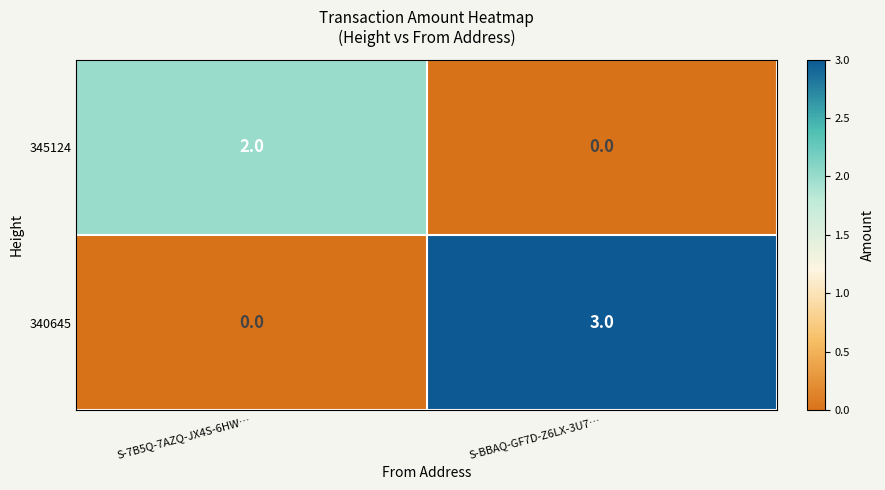

What is the maximum value for 340645?

3